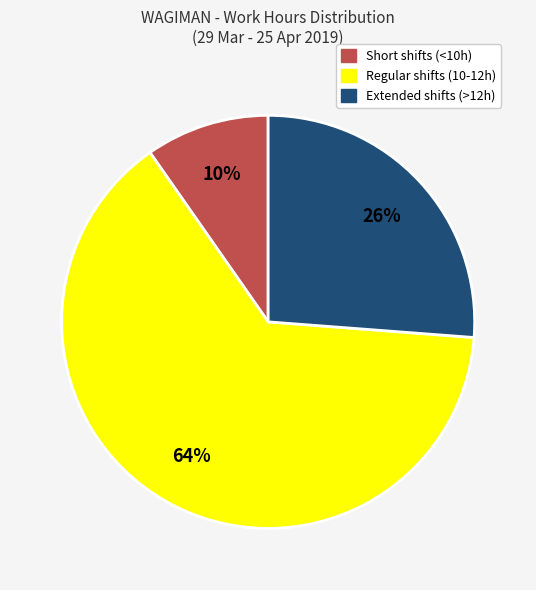

Does any single category account for the majority?

Yes